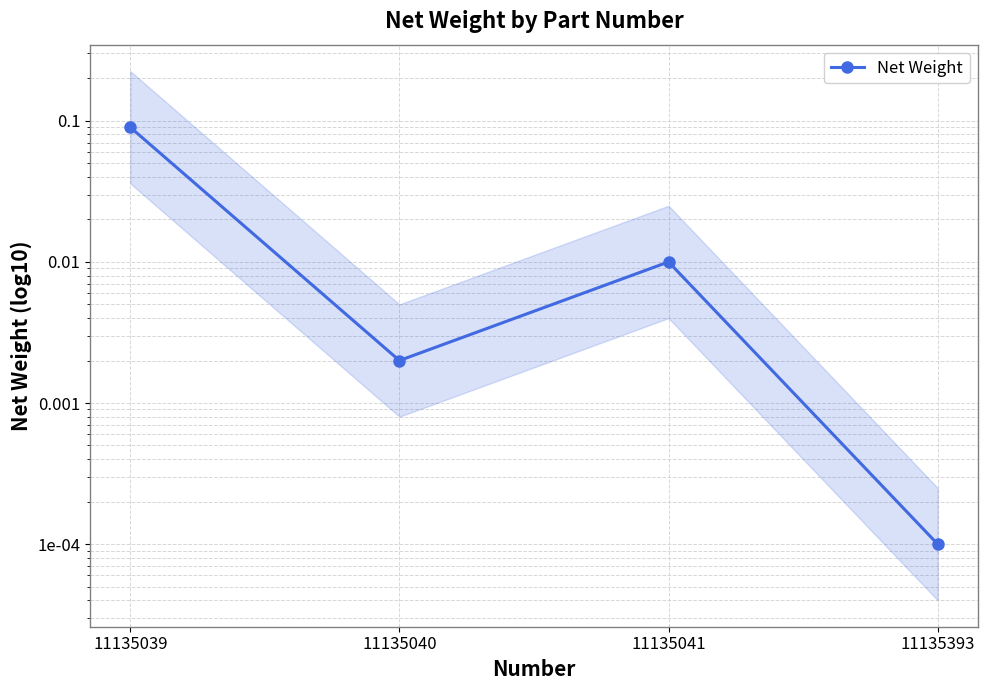

How many interior local peaks (higher than both neighbors) does the data have?

1